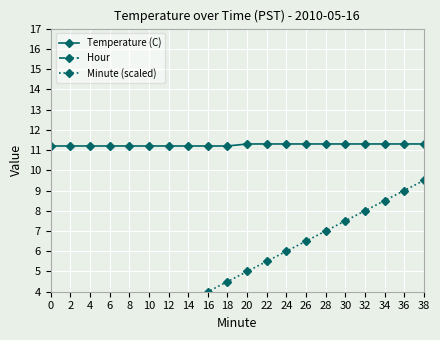

Read the Temperature (C) value at 34.

11.3